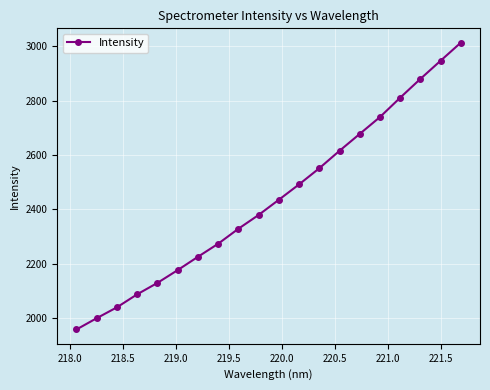

True or false: there are more than 2 points higher than both neighbors.

False